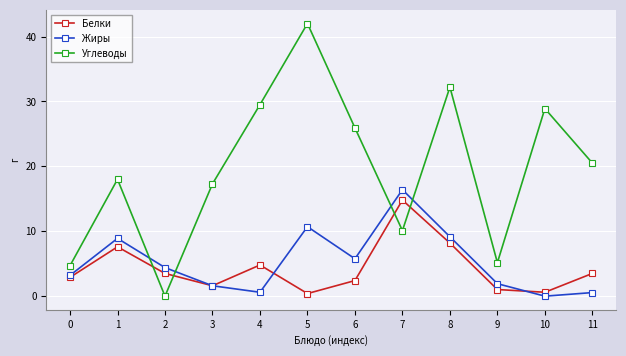

Where is the first local maximum for Белки?

1